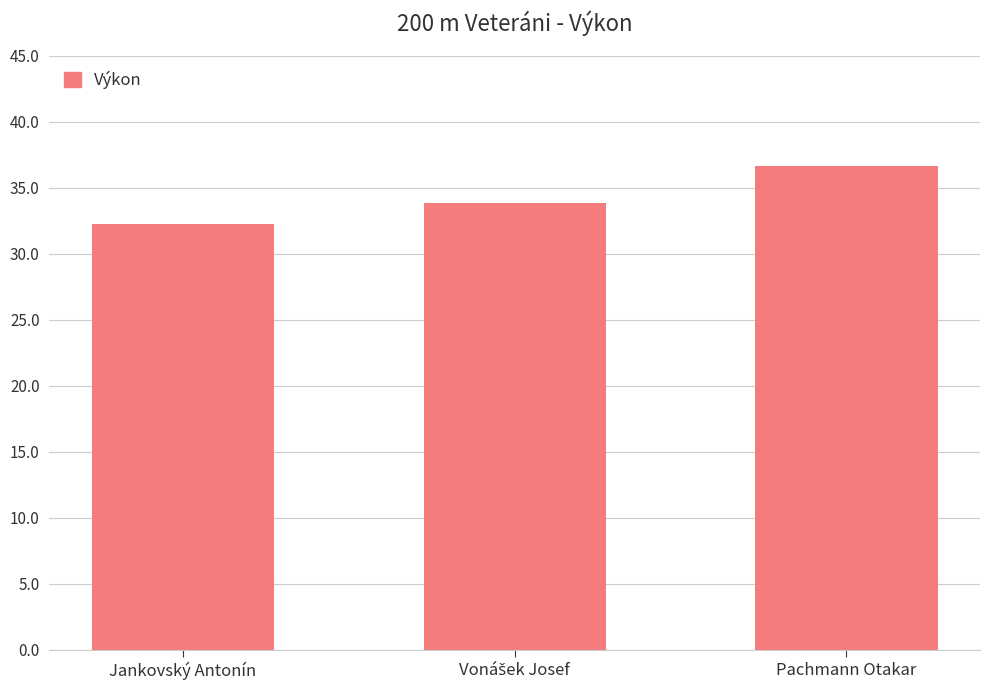

Does the chart contain stacked bars?

No